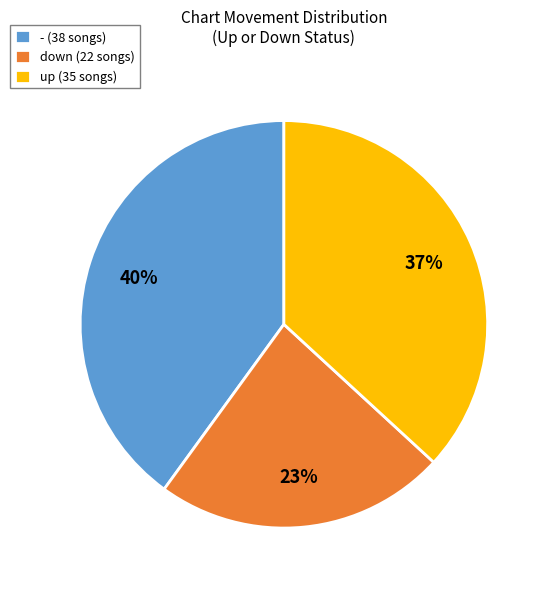

Which category has the smallest portion of the pie?

down